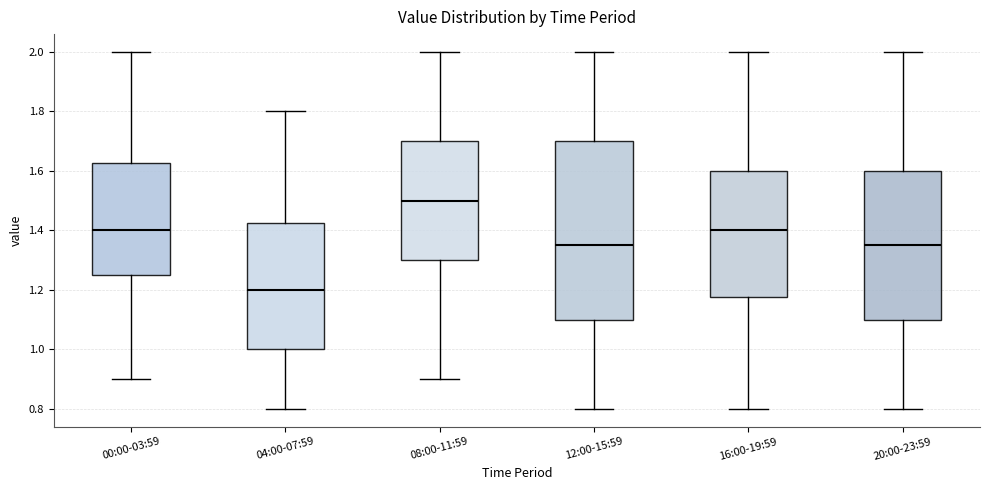

Comparing the boxes themselves (not the whiskers), which one is the tallest?

12:00-15:59